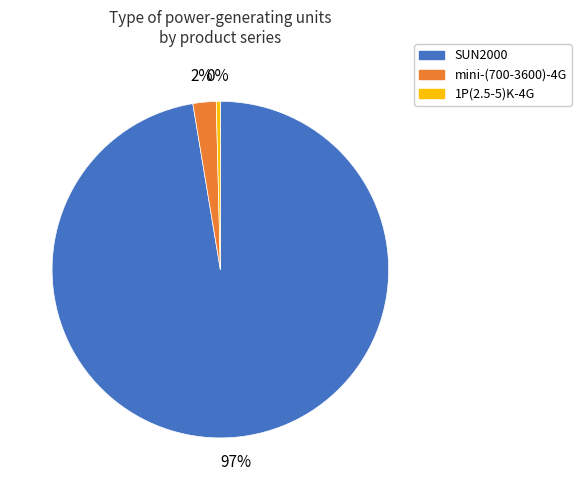

Does 1P(2.5-5)K-4G account for over 50% of the chart?

No